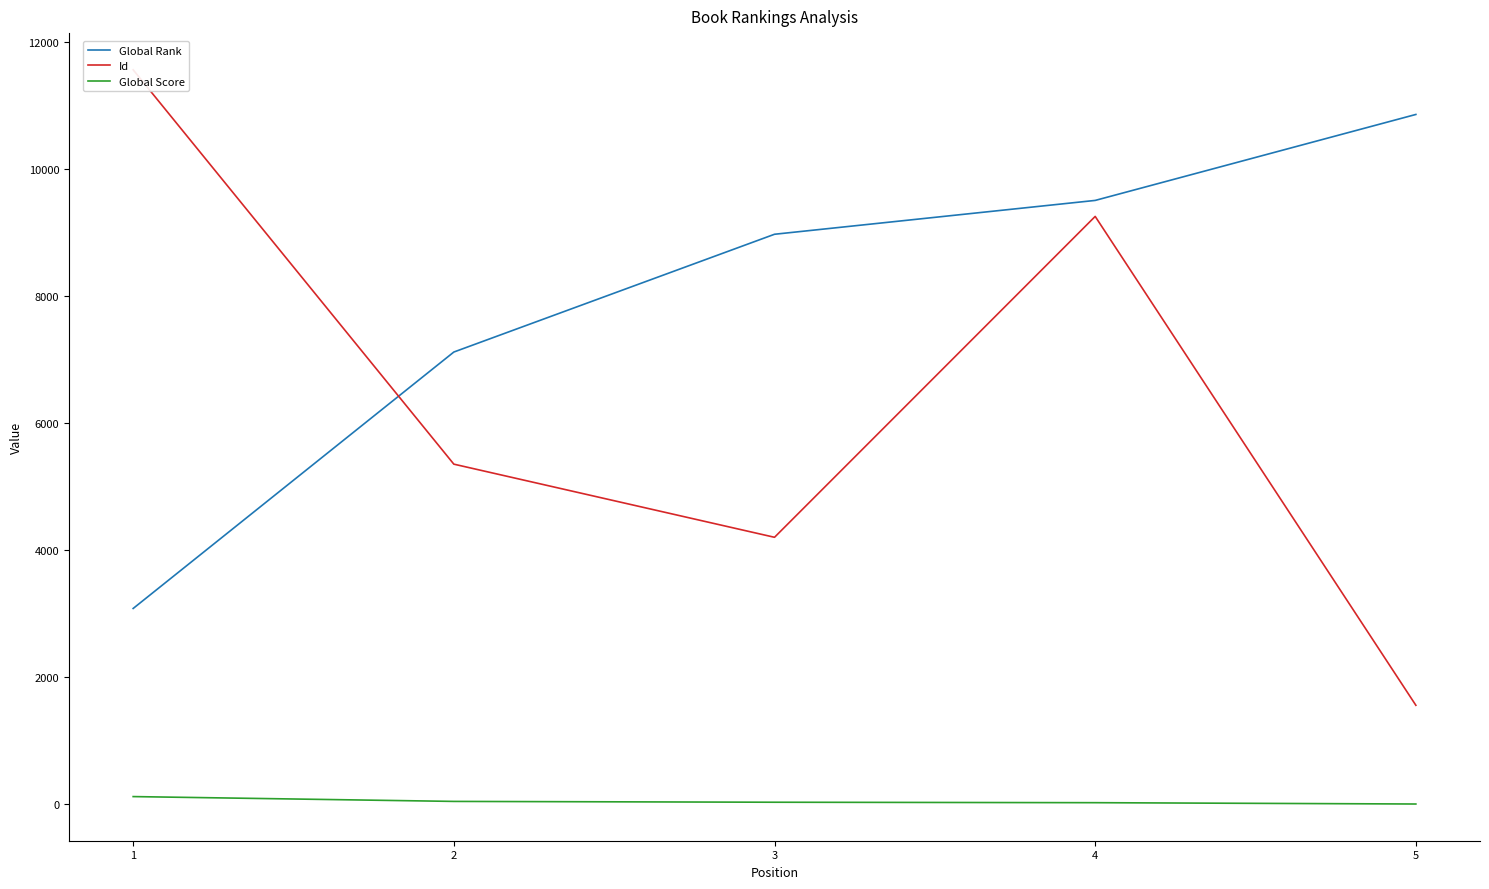

What is the approximate value of Id at 5, to the nearest 100?

1600